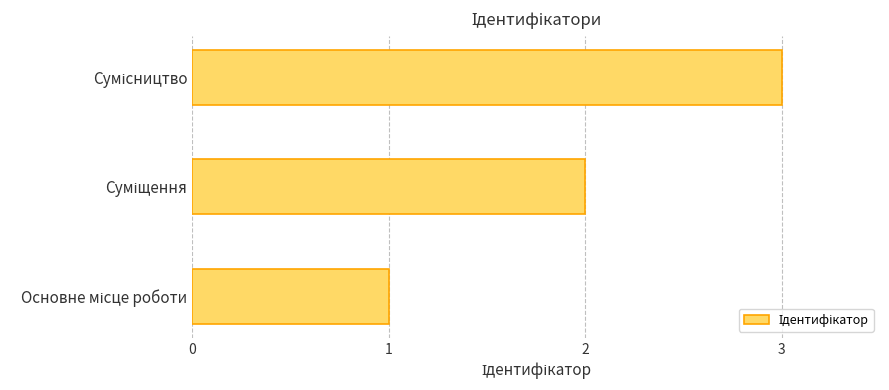

What is the greatest value displayed?

3